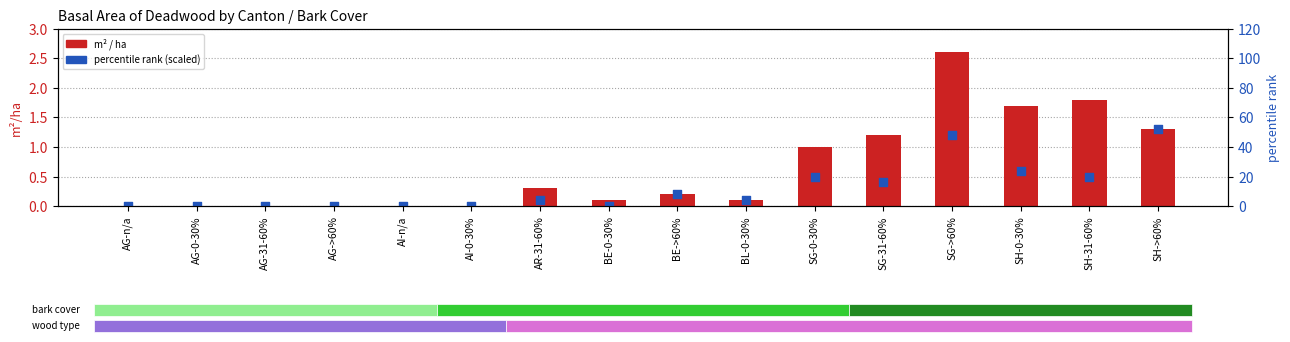

Which series has the widest spread of Y values?

percentile rank (col_46 scaled)